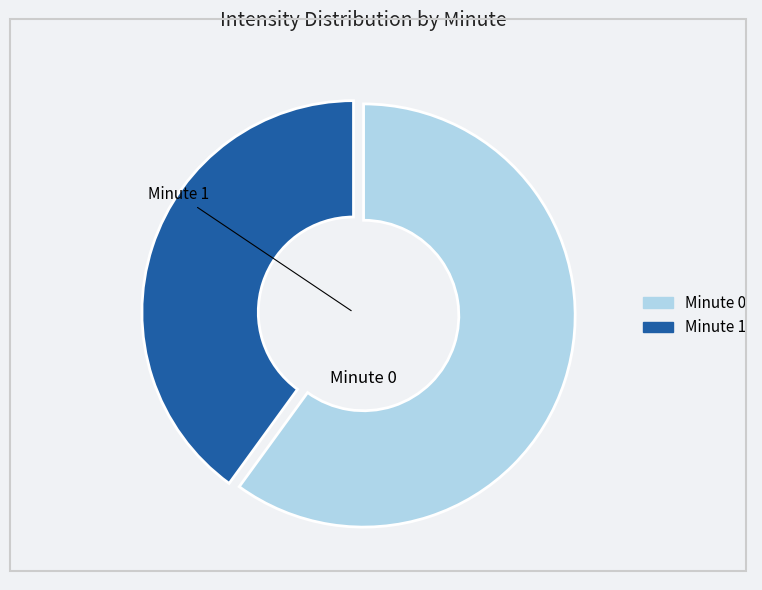

What is the majority slice?

Minute 0